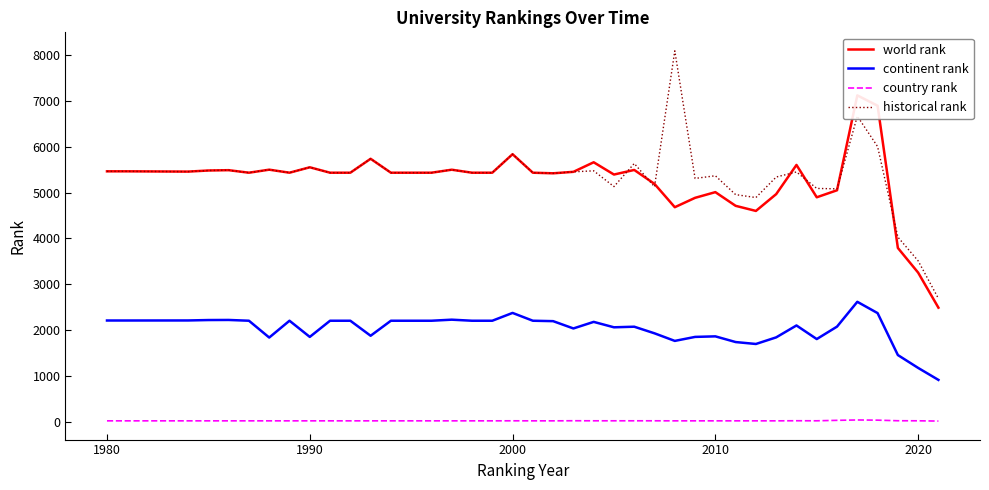

True or false: continent rank and historical rank cross at least once.

False